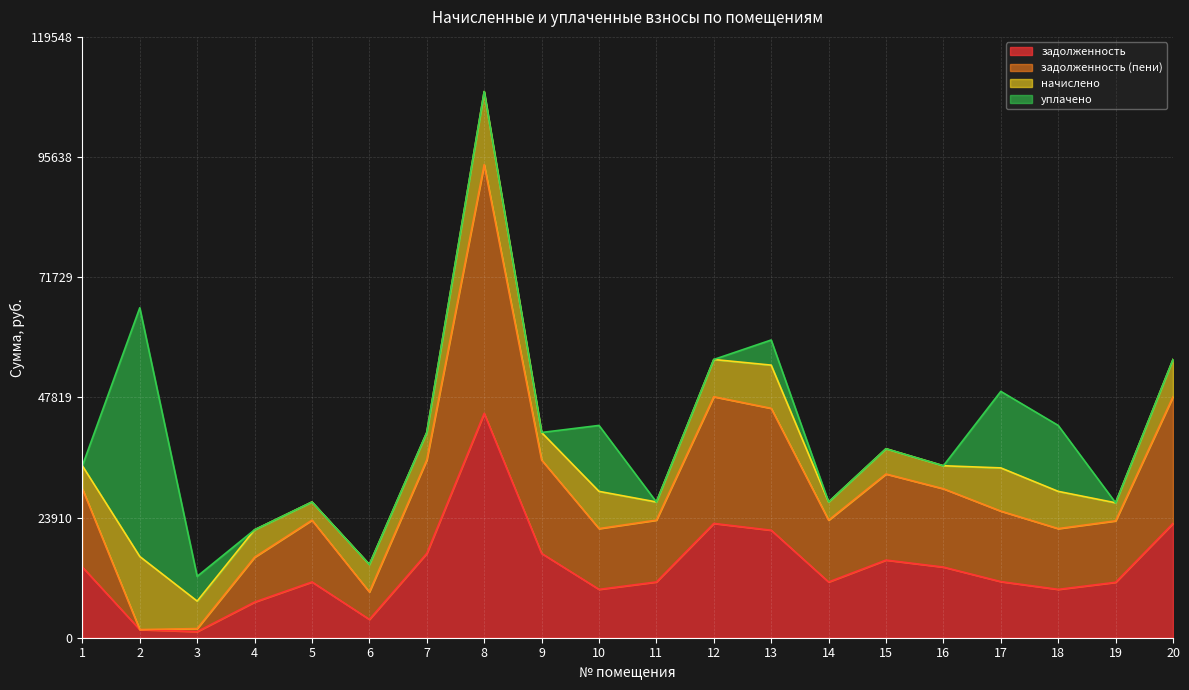

What are all the series names shown in the legend?

задолженность, задолженность (пени), начислено, уплачено